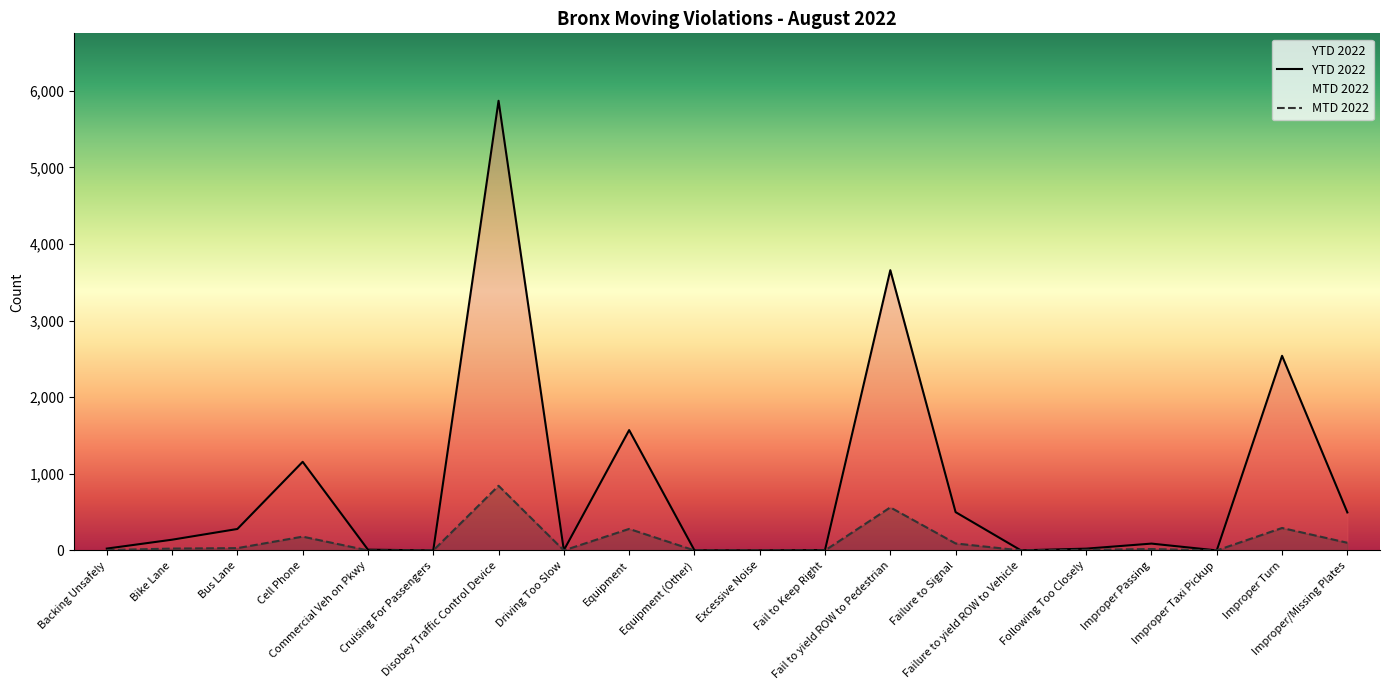

True or false: YTD 2022 and MTD 2022 cross at least once.

False